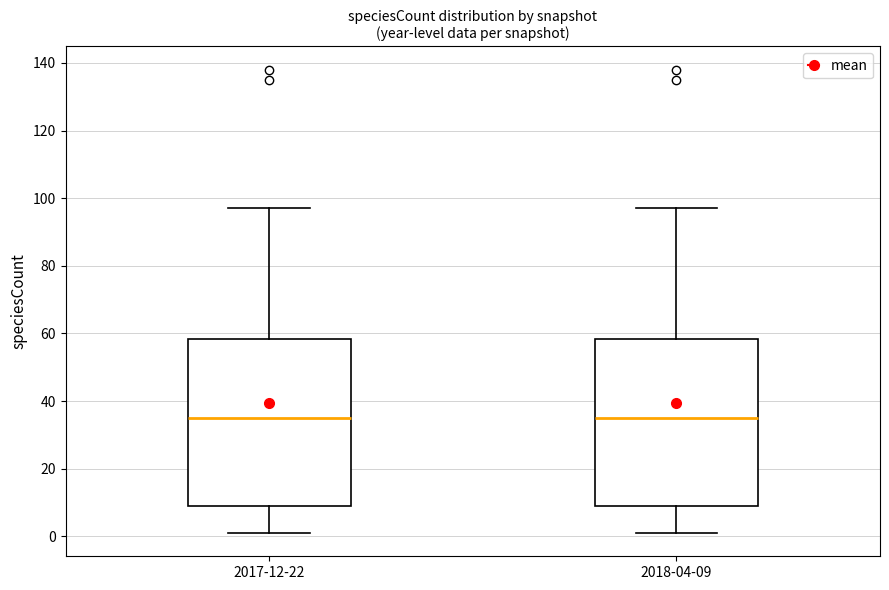

Reading left to right, transcribe this box plot: for each box, give where its median line is, the range the box spans, and where its two whiskers end, as read against the y-axis. The values are not printed on the chart, so give them approximately, as read against the axis.

2017-12-22: median 36, box 10 to 58, whiskers 2 to 98
2018-04-09: median 36, box 10 to 58, whiskers 2 to 98